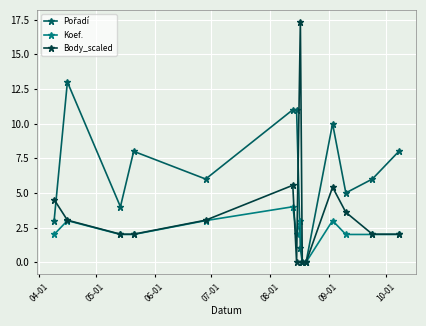

Which series has the widest spread of values?

Body_scaled